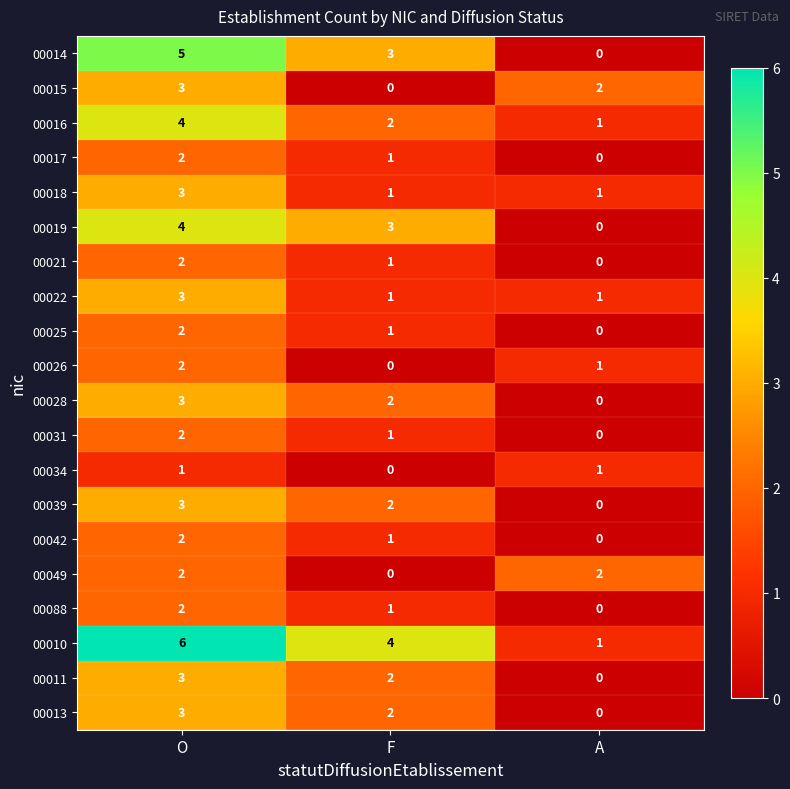

List the labels in order of 00026 value, largest first.

O, A, F